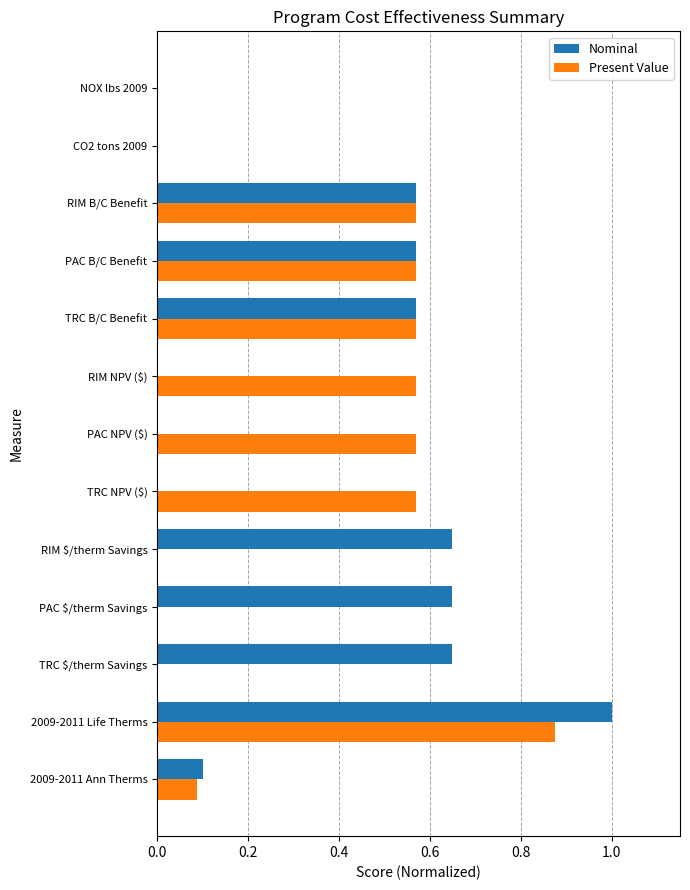

The Nominal series shows 0.1 at PAC B/C Benefit. True or false?

False